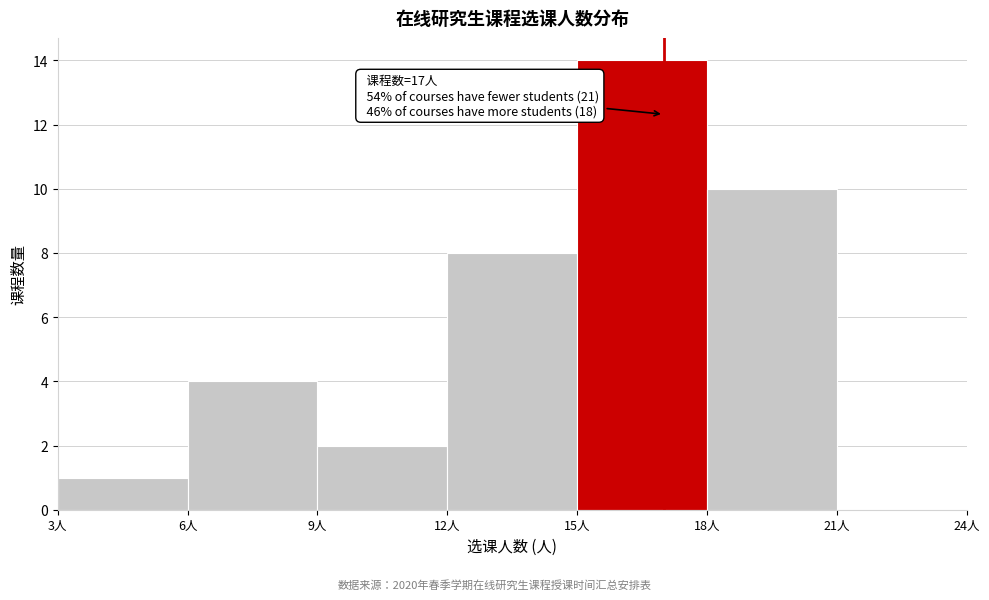

Over which range of the x-axis is the bar tallest?

15 to 18